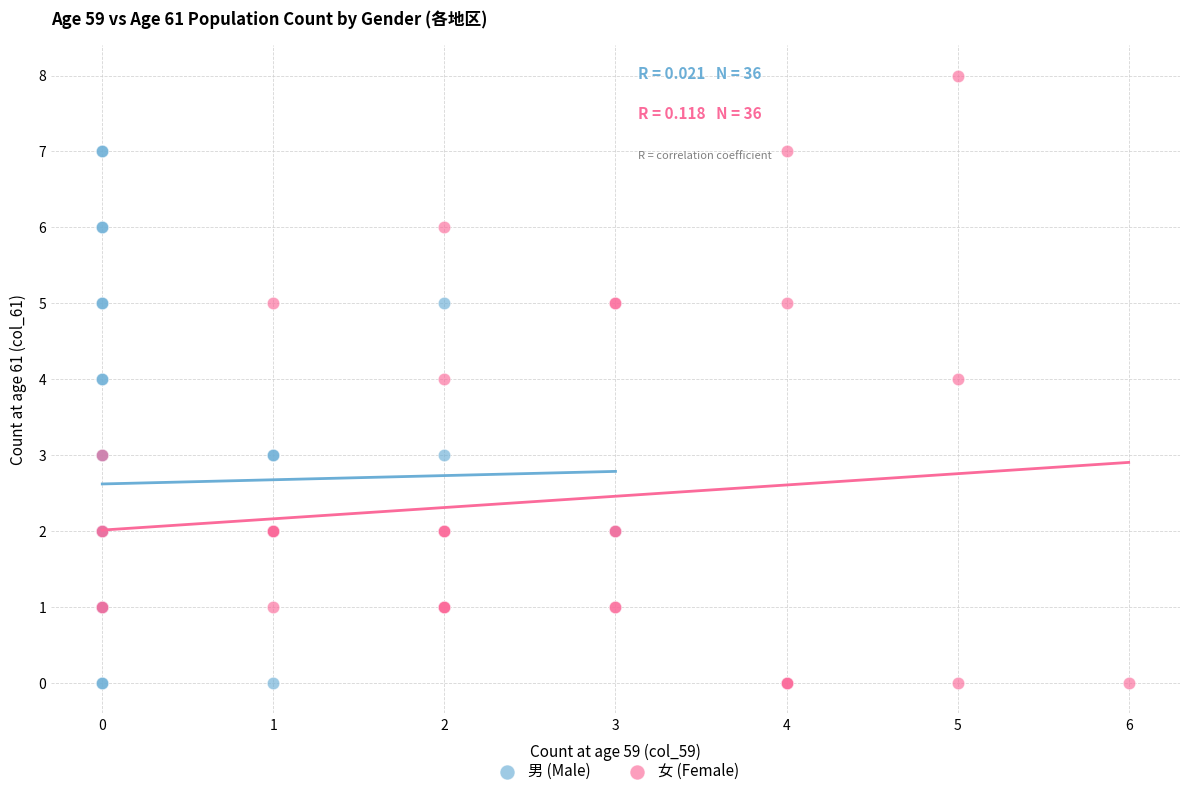

Which series has the widest spread of Y values?

女 (Female)